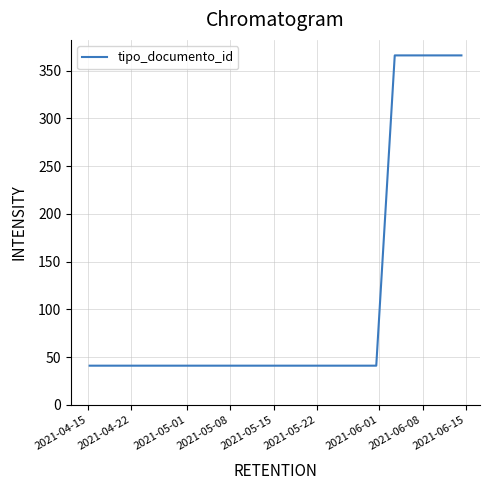

What is the difference between the maximum and minimum values?

325